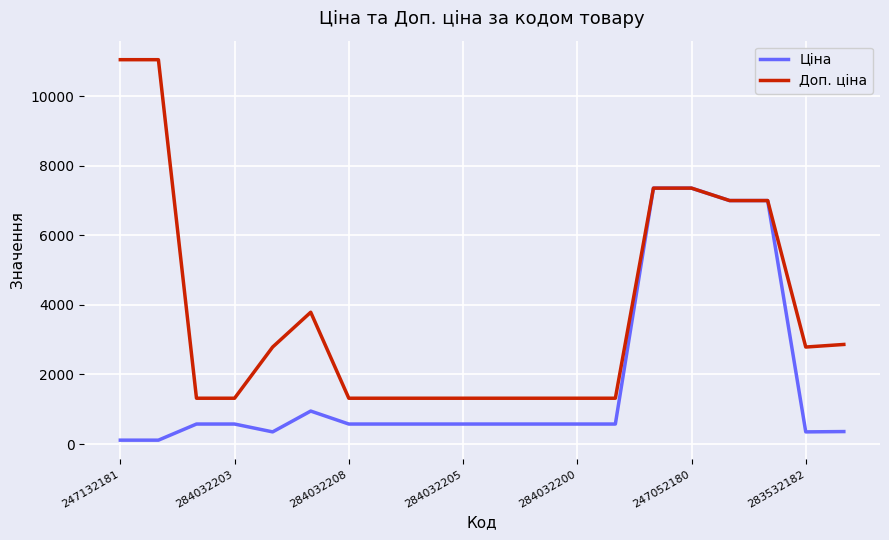

Which series has the largest range (max minus min)?

Доп. ціна